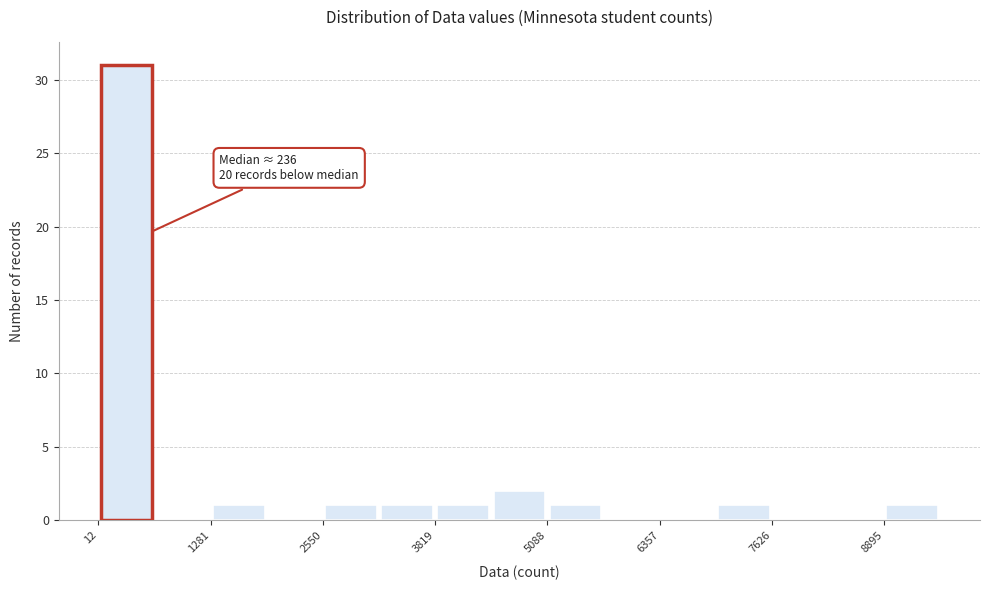

Around what value on the x-axis is the tallest bar? Give the approximate position of its centre, as read against the axis.

400